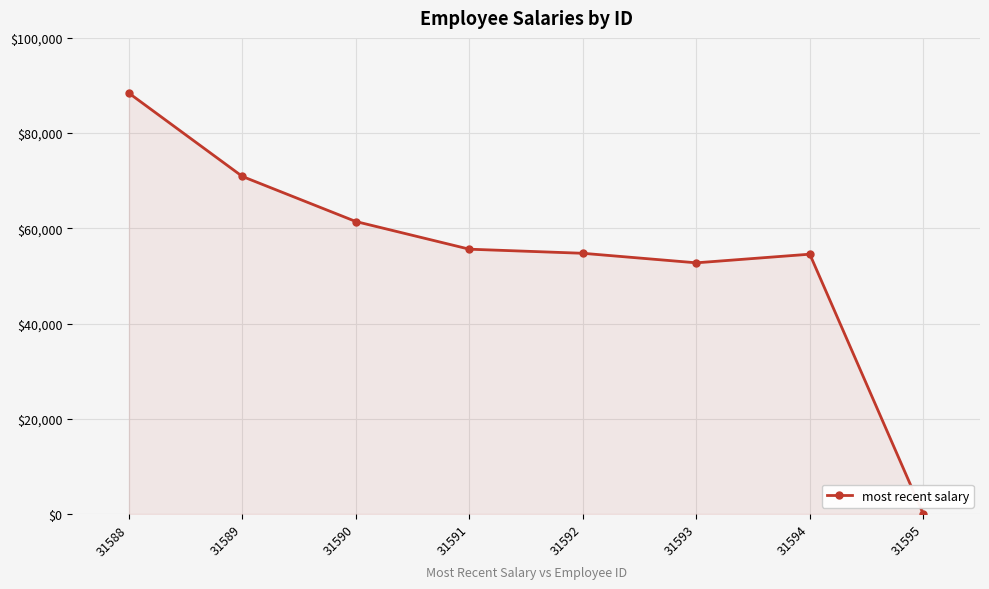

Does the chart display data point markers on the line(s)?

Yes